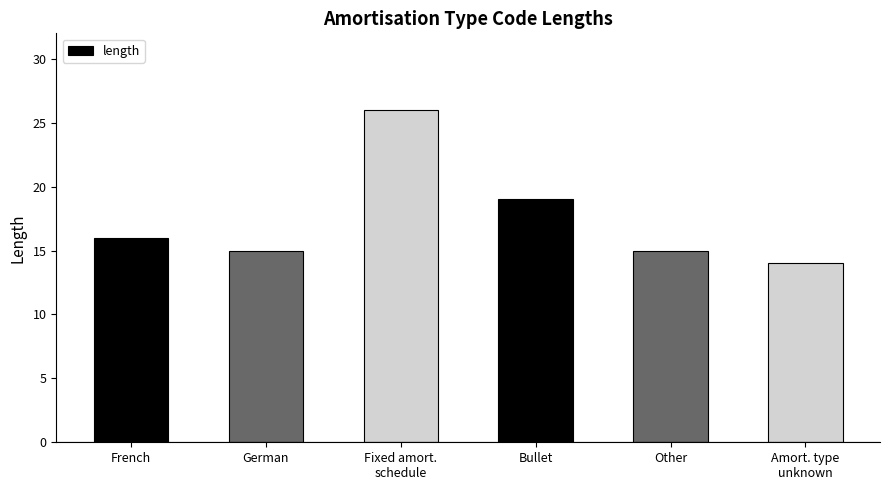

What is the sum of all values?

105